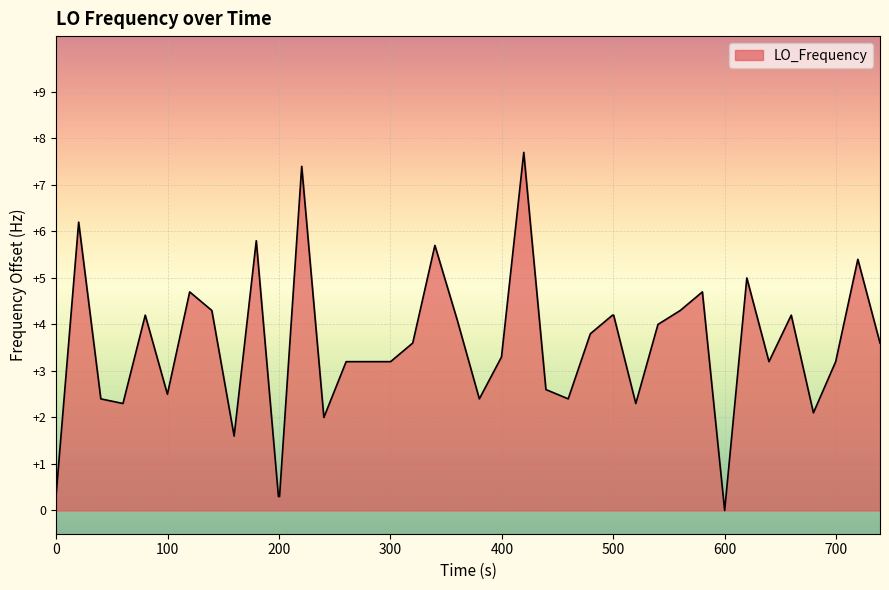

How many distinct data groups are displayed?

1